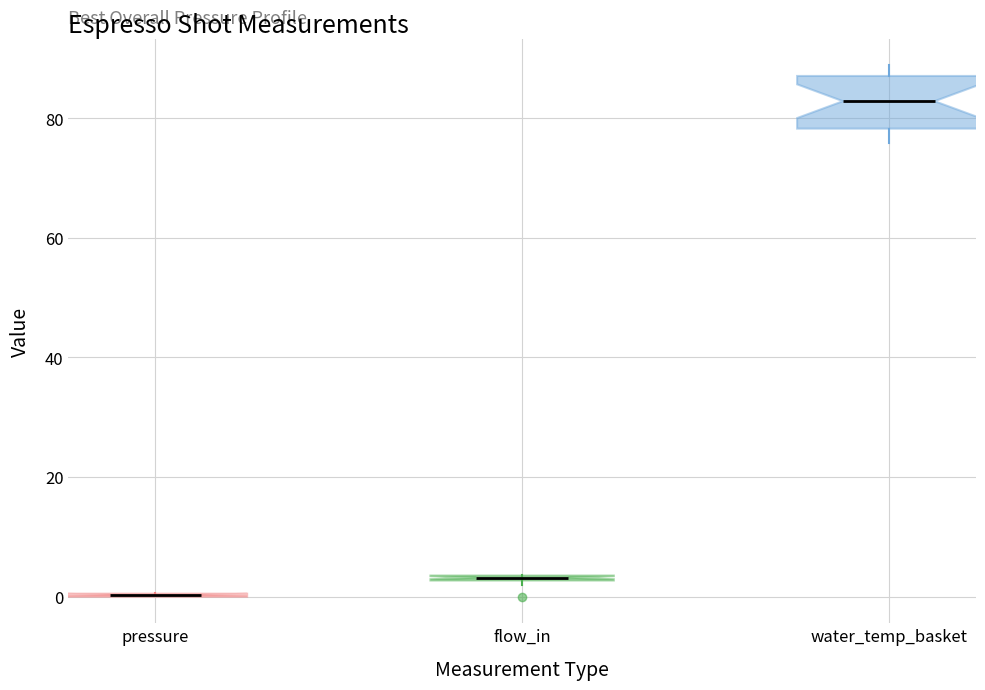

Which box is the tallest, from its lower edge to its upper edge?

water_temp_basket